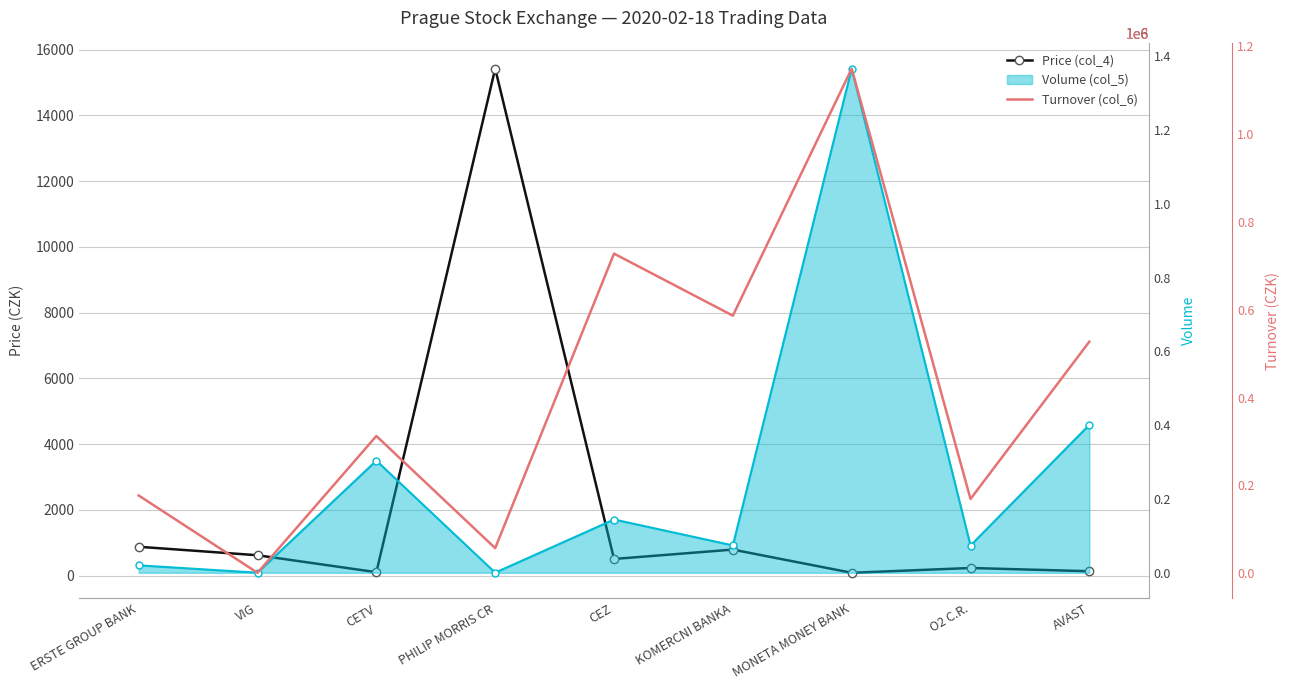

What is the value of the Turnover (col_6) point at the 7th from the left?

114761139.0